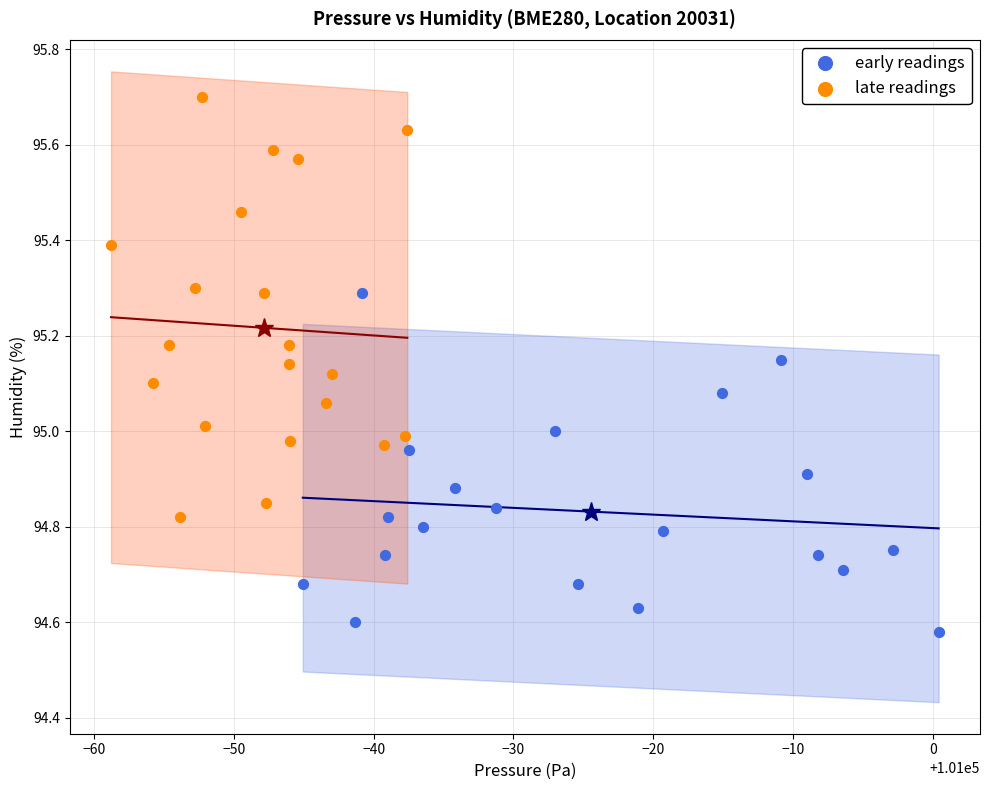

Which series reaches the minimum Y coordinate?

early readings